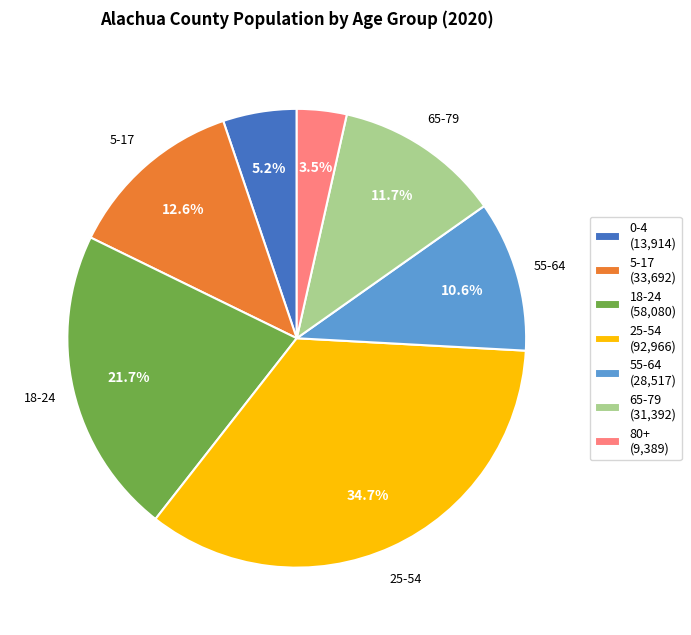

Is there a majority slice in this chart?

No